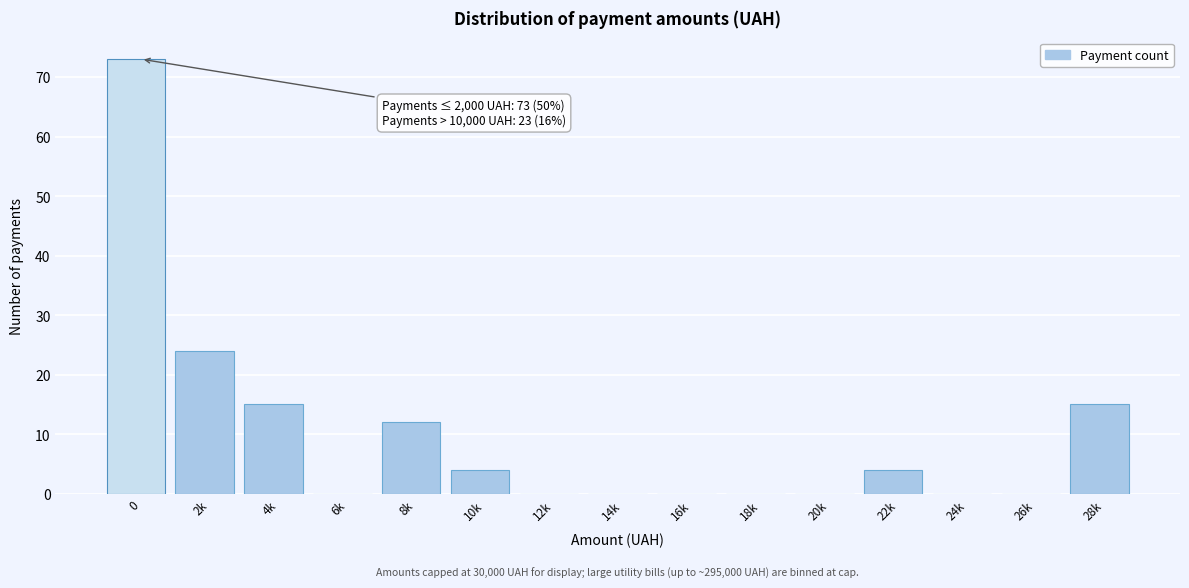

Reading right to left, what are all the values shown in this chart?

28k=15	26k=0	24k=0	22k=4	20k=0	18k=0	16k=0	14k=0	12k=0	10k=4	8k=12	6k=0	4k=15	2k=24	0=73